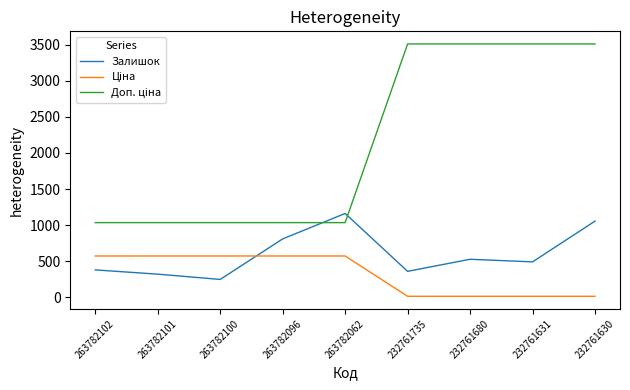

At which category is the sum across all series the highest?

232761630